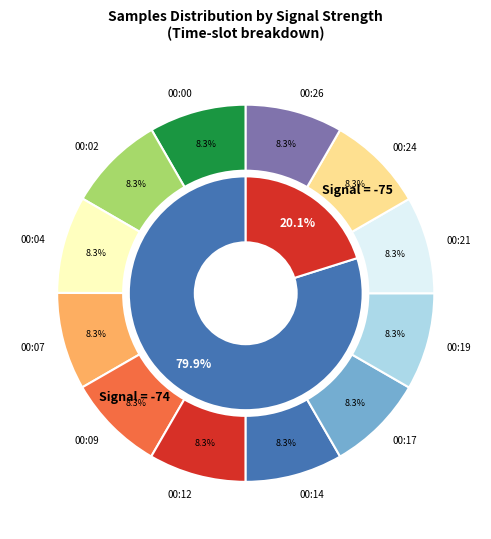

Rank the categories by value from lowest to highest.

00:00, 00:02, 00:24, 00:19, 00:17, 00:04, 00:21, 00:09, 00:26, 00:07, 00:14, 00:12